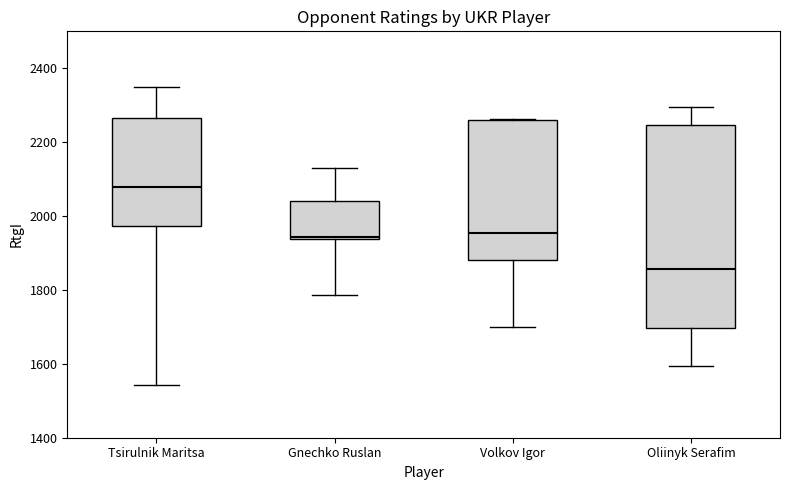

Which box has the highest median line?

Tsirulnik Maritsa